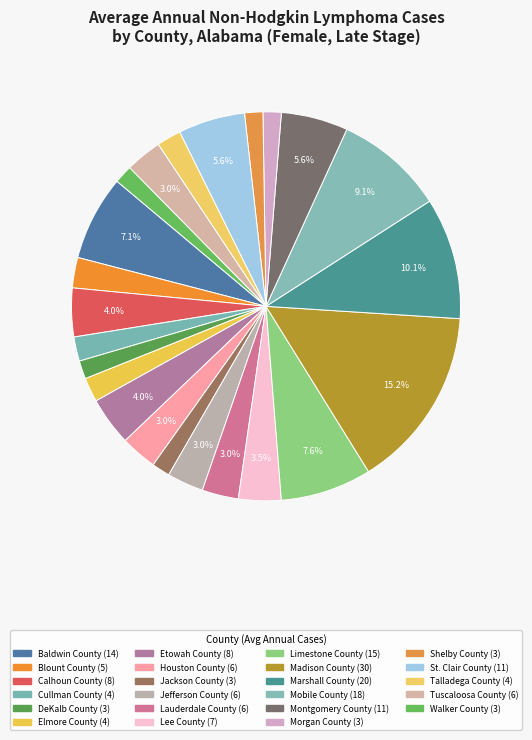

Which has a higher value, Blount County or Tuscaloosa County?

Tuscaloosa County